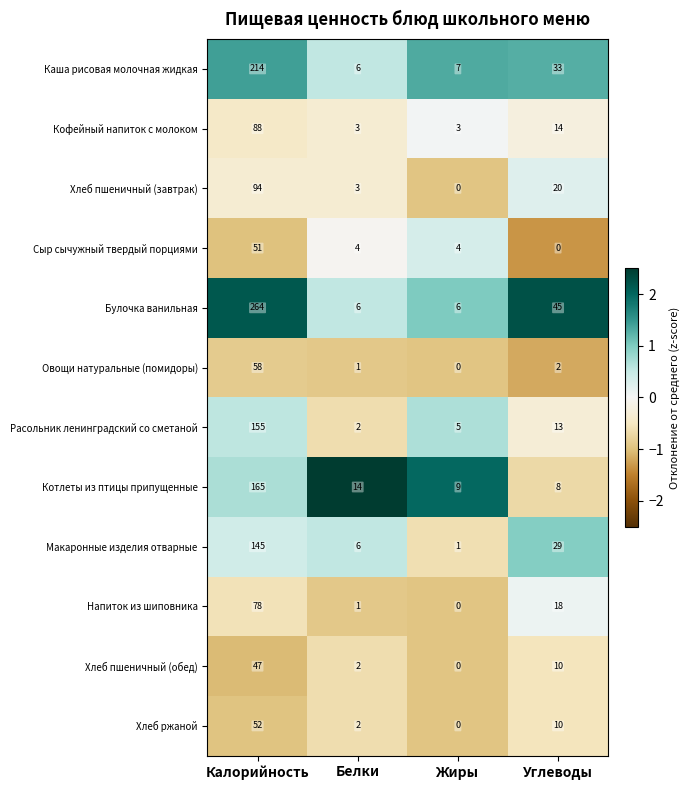

Which category has the highest value in the Овощи натуральные (помидоры) series?

Калорийность